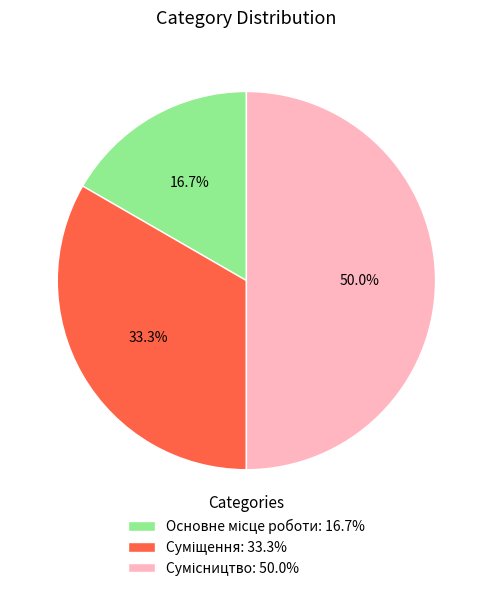

Approximately how many times larger is the value at Сумісництво compared to Суміщення?

1.5